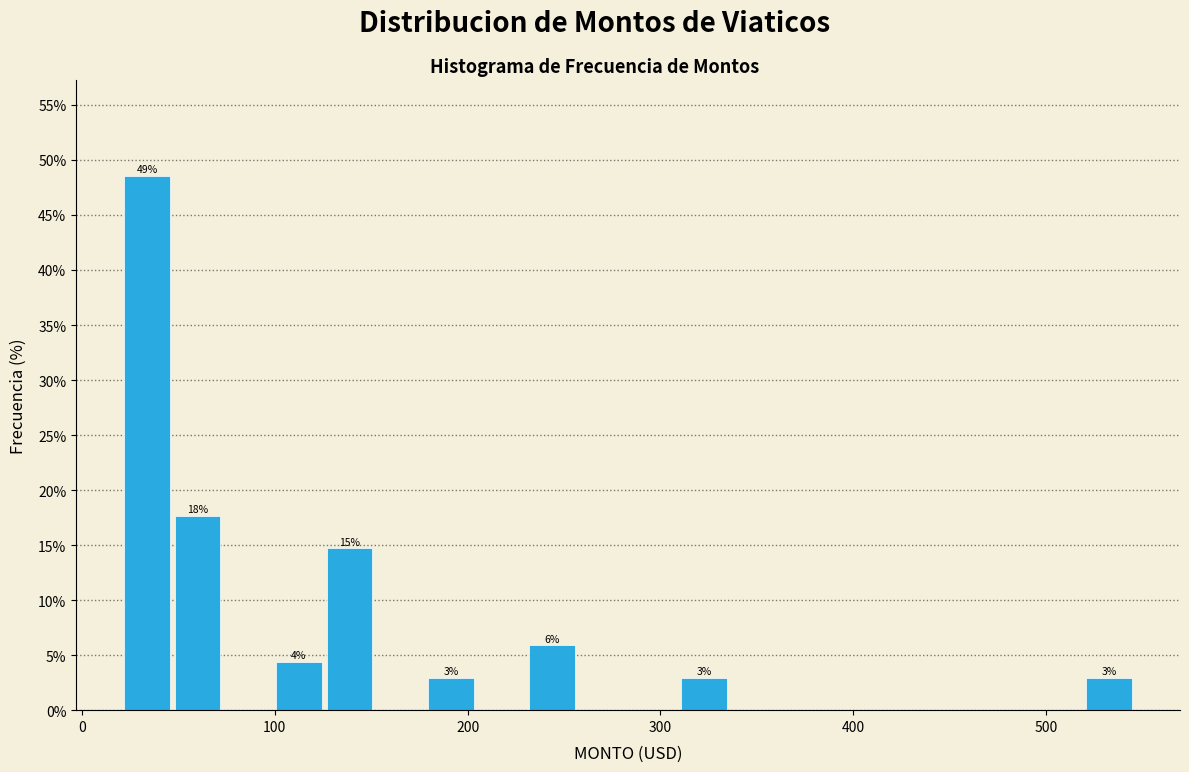

Read against the x-axis, roughly where is the centre of the tallest bar?

30